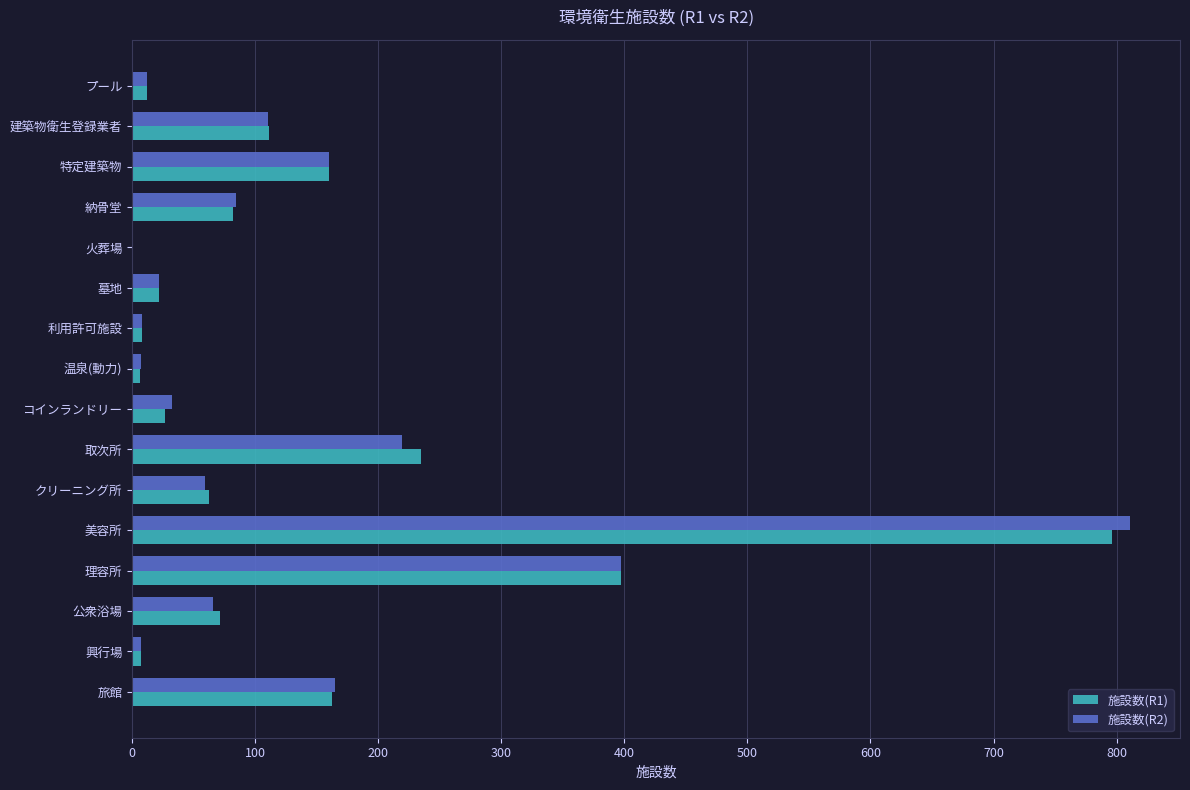

What is the total value across all series at クリーニング所?

121